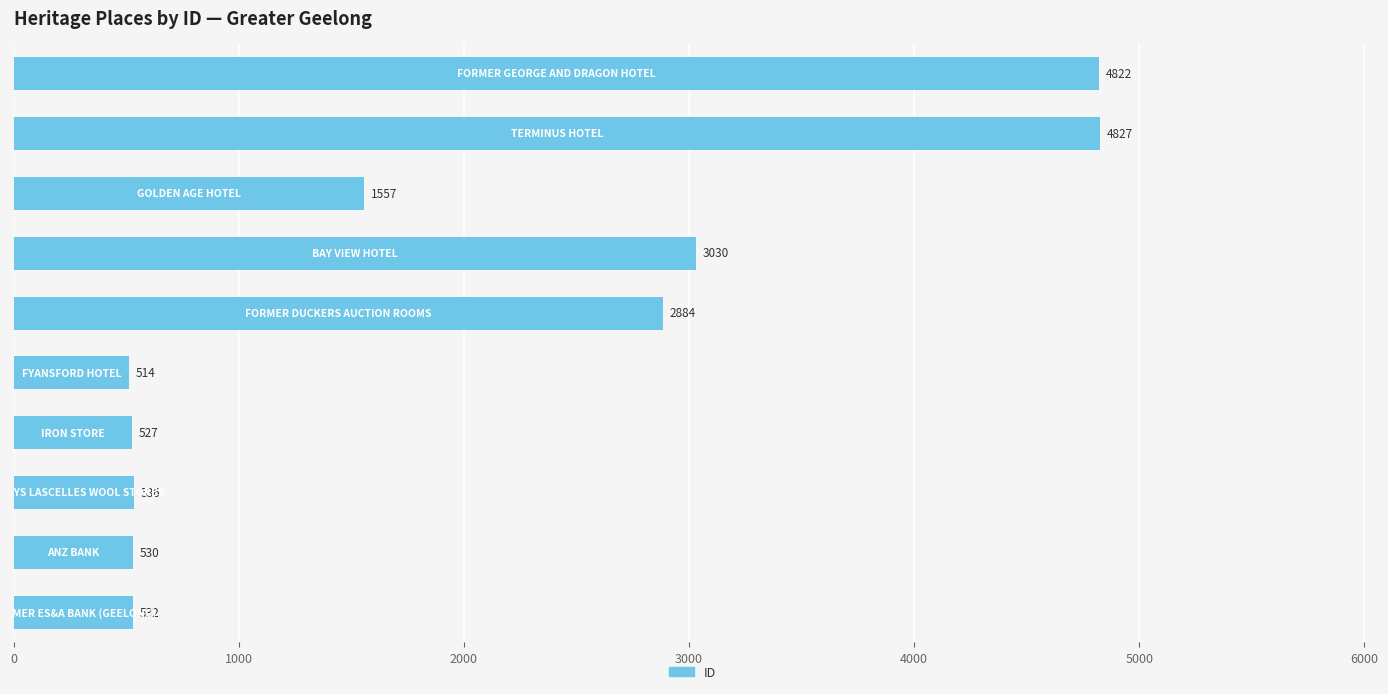

What is the difference between the maximum and minimum values?

4313